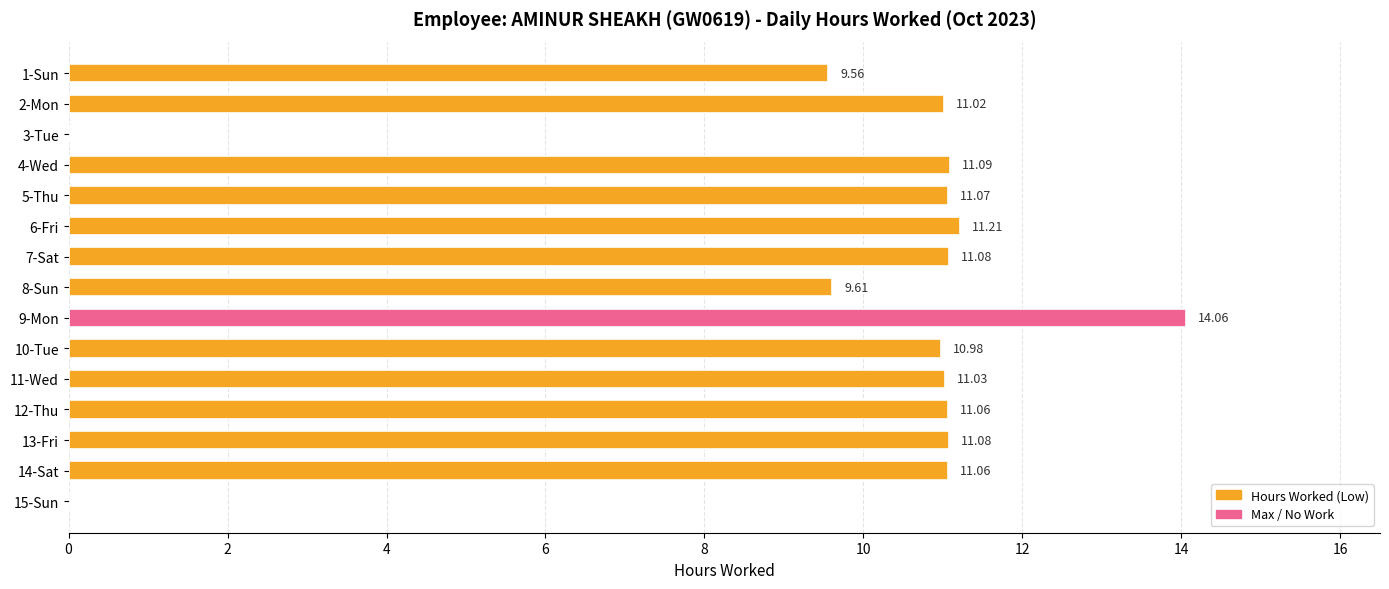

What is the sum of the values at 2-Mon and 10-Tue?

22.0